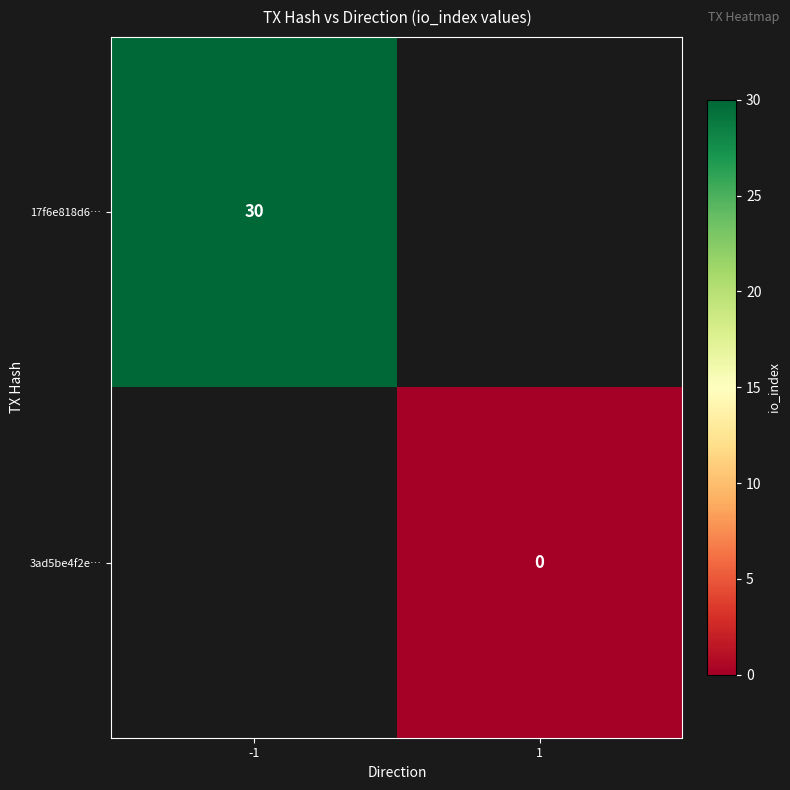

The value of 17f6e818d6… at -1 is 47. True or false?

False